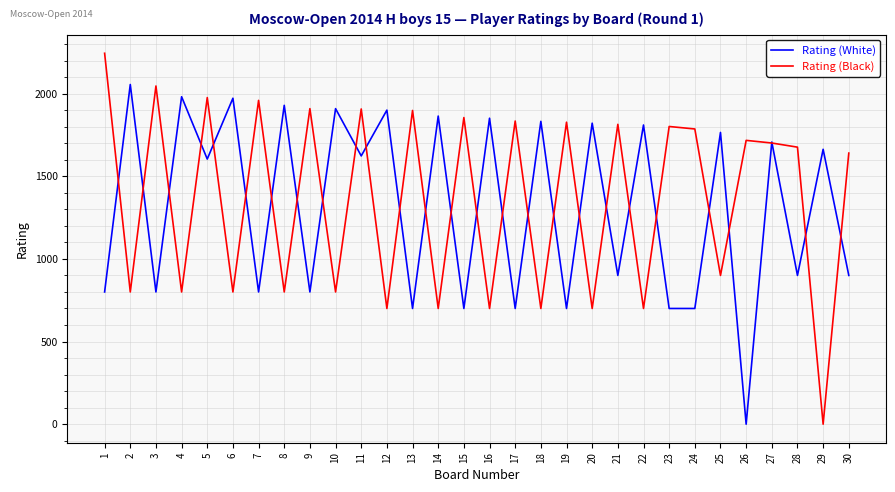

What is the maximum value for Rating (White)?

2055